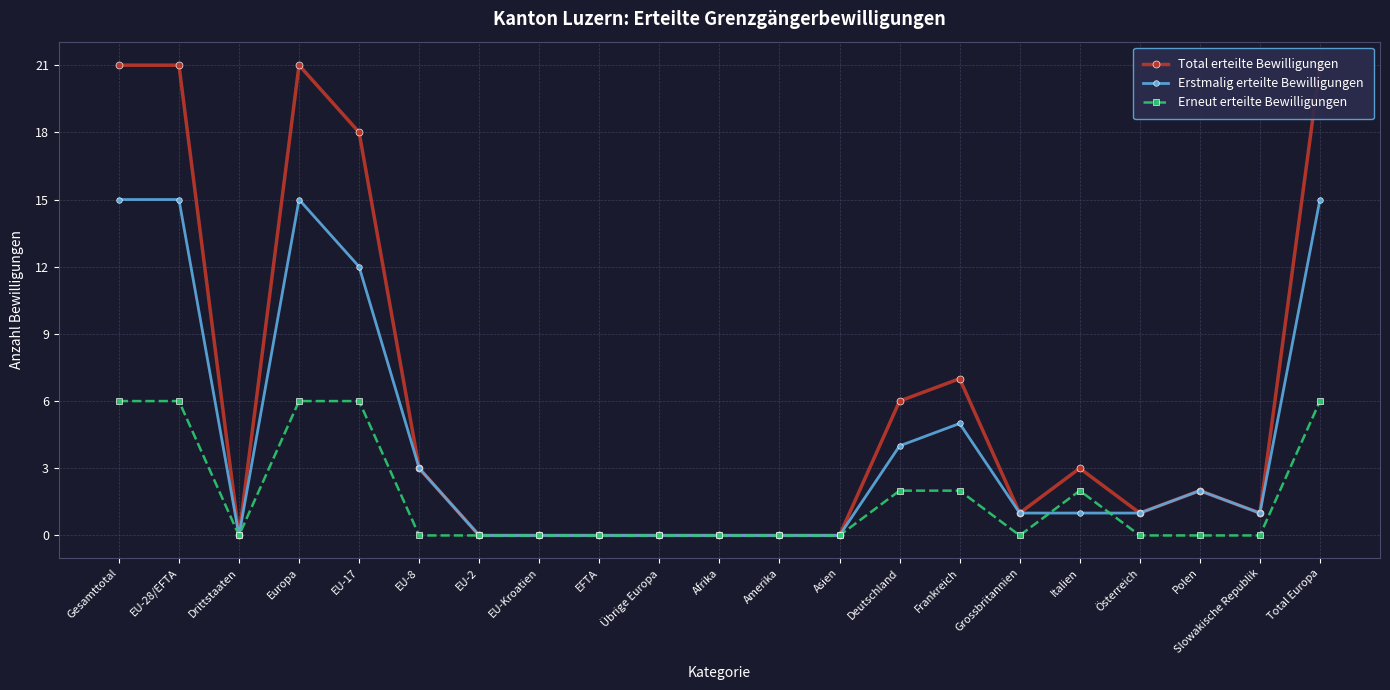

What is the sum of the Total erteilte Bewilligungen values at Total Europa and EU-2?

21